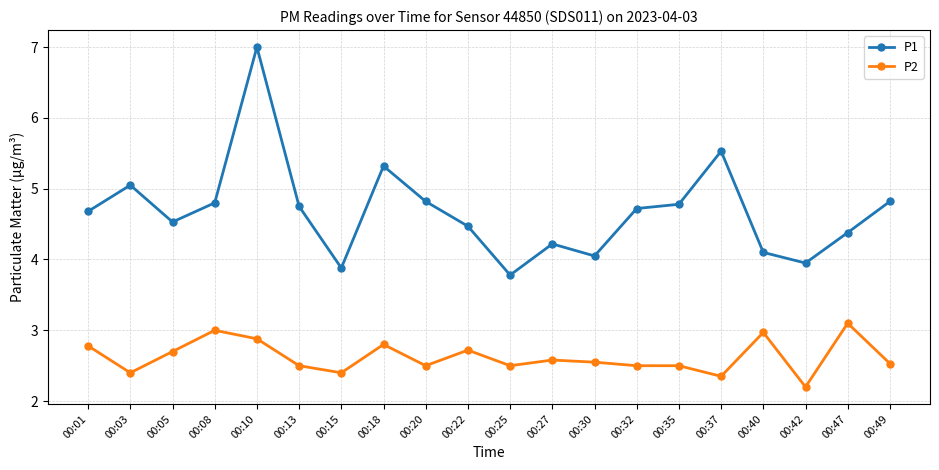

True or false: P2 and P1 cross at least once.

False